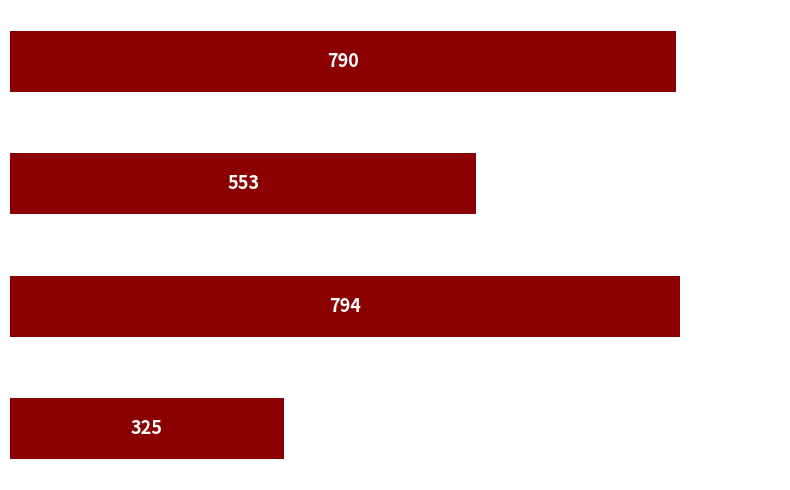

How many bars are there in total?

4